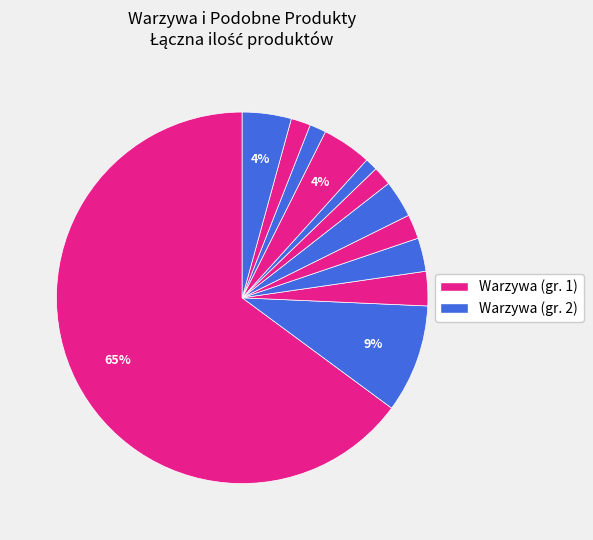

Count the number of slices in the pie.

12